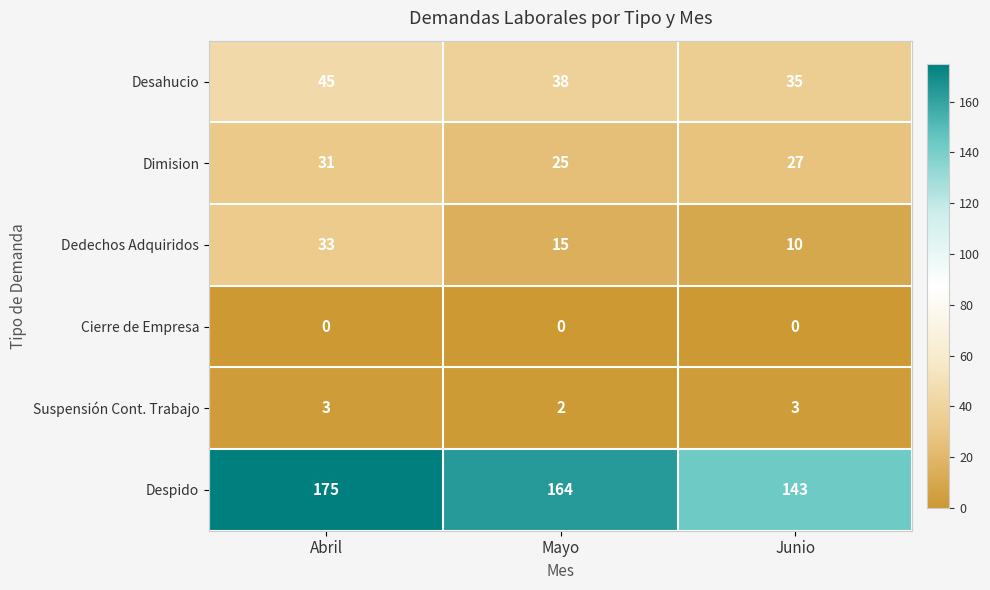

How many Desahucio values are between 35 and 45?

3